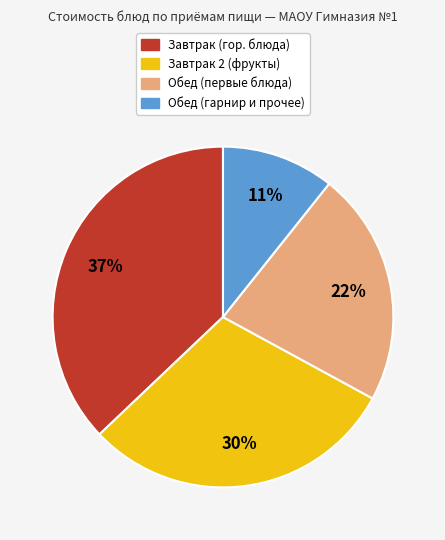

To the nearest percent, what is the difference between the largest and smallest slice percentages?

26%